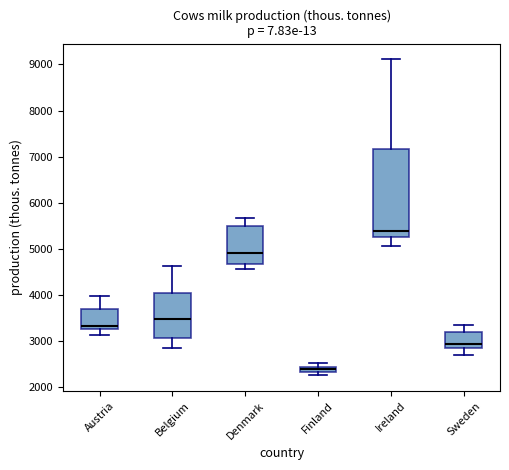

Where does the lower whisker of the box for Belgium end on the y-axis? The values are not printed on the chart, so give them approximately, as read against the axis.

2800